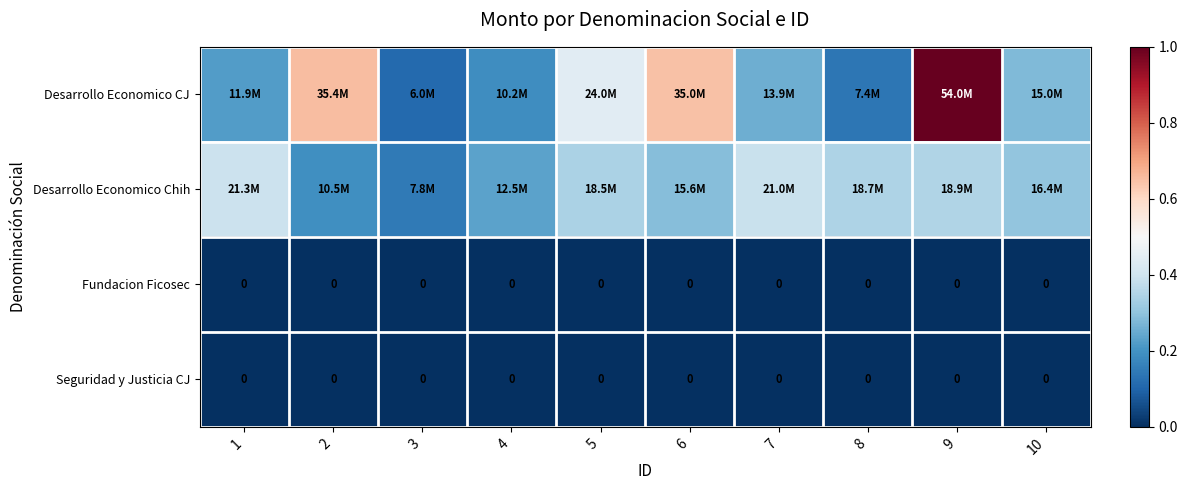

List the series in order of their peak value, lowest first.

Fundacion Ficosec, Seguridad y Justicia CJ, Desarrollo Economico Chih, Desarrollo Economico CJ